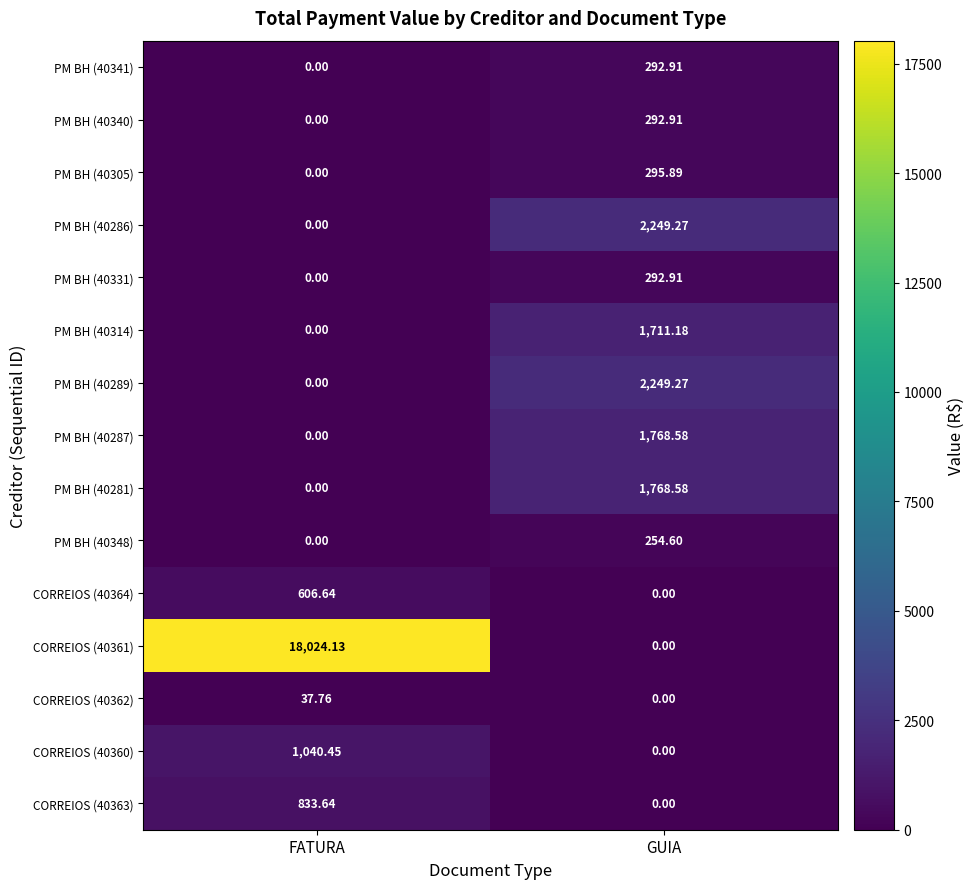

Which series has the largest total across all categories?

CORREIOS (40361)